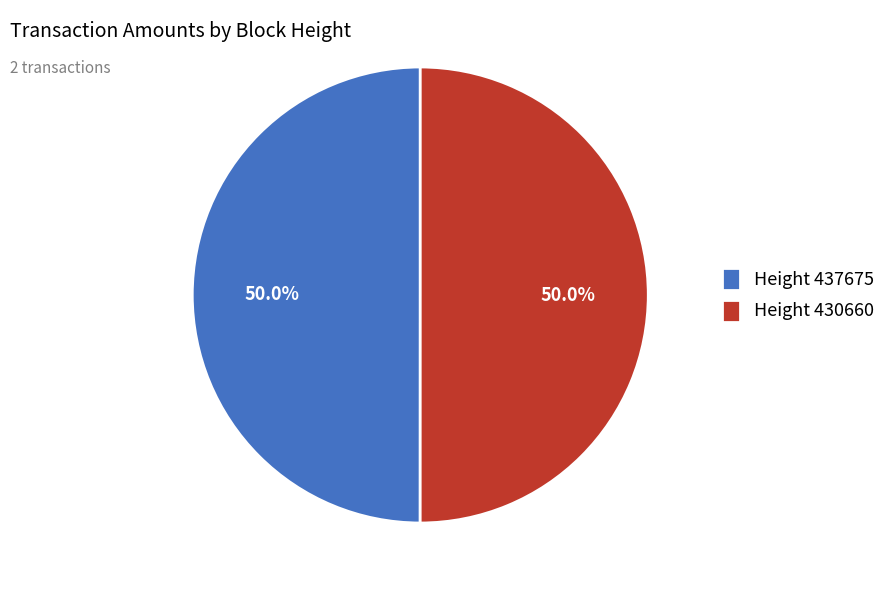

Approximately how many times larger is the value at Height 430660 compared to Height 437675?

1.0